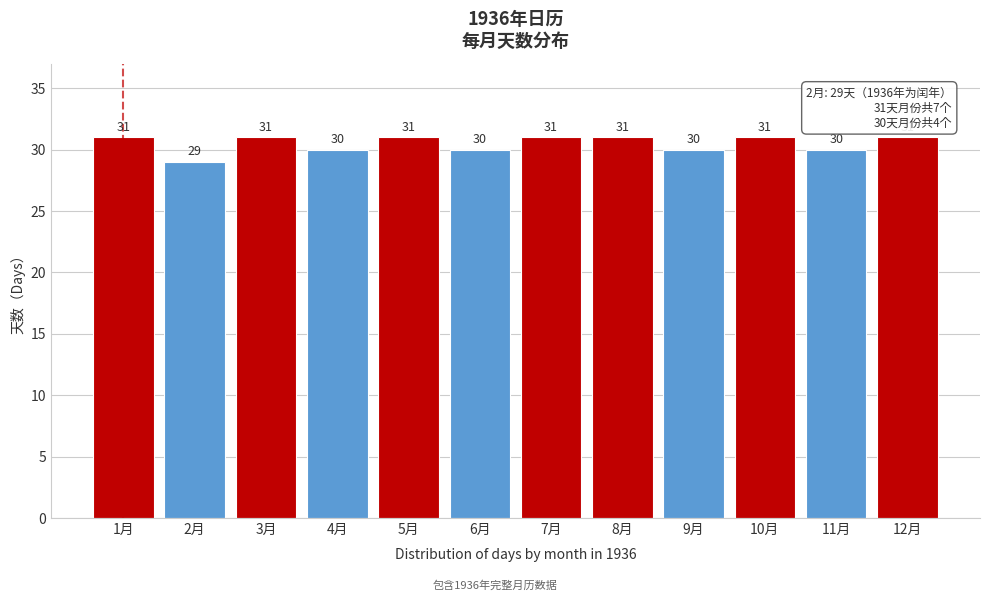

Reading left to right, extract all data points from this chart.

31	29	31	30	31	30	31	31	30	31	30	31